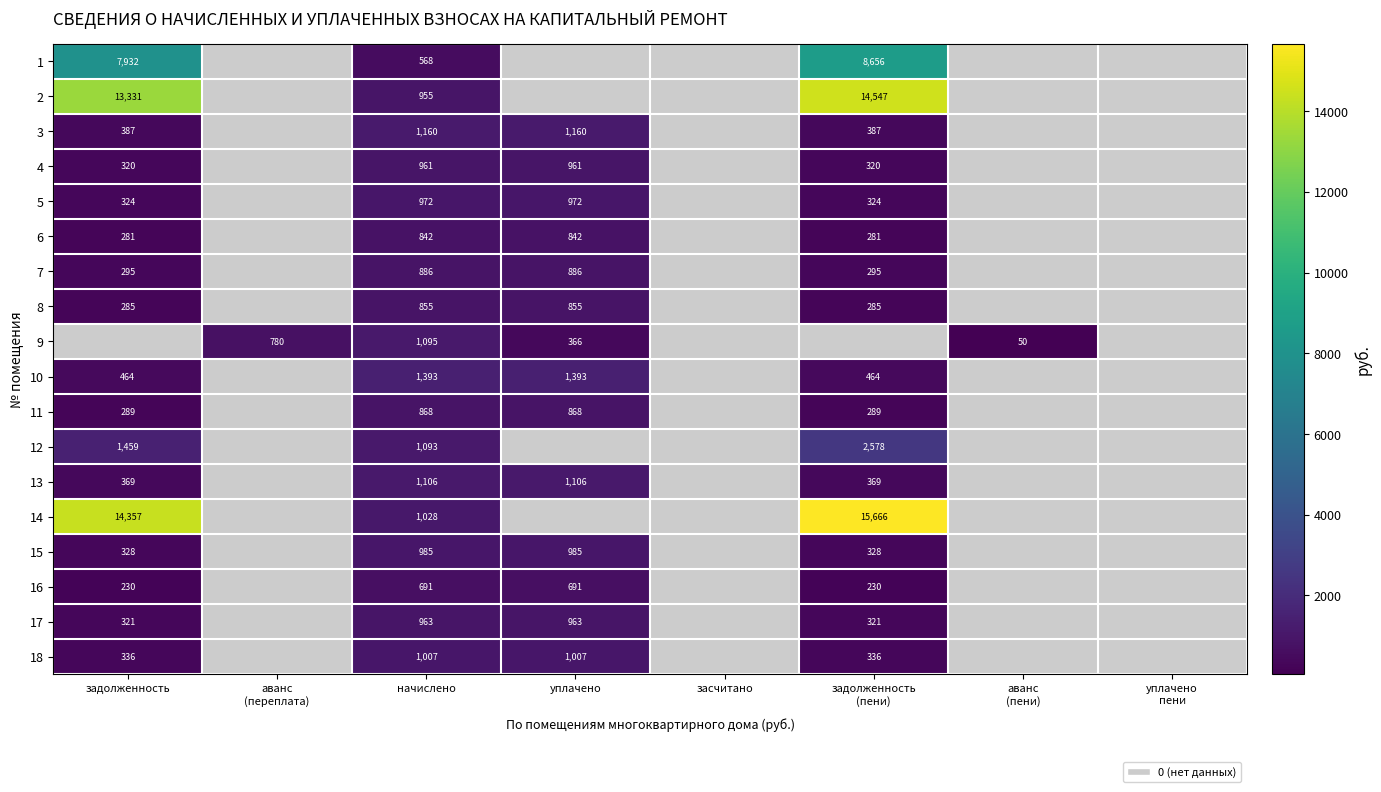

The 8 series shows 855 at начислено. True or false?

True